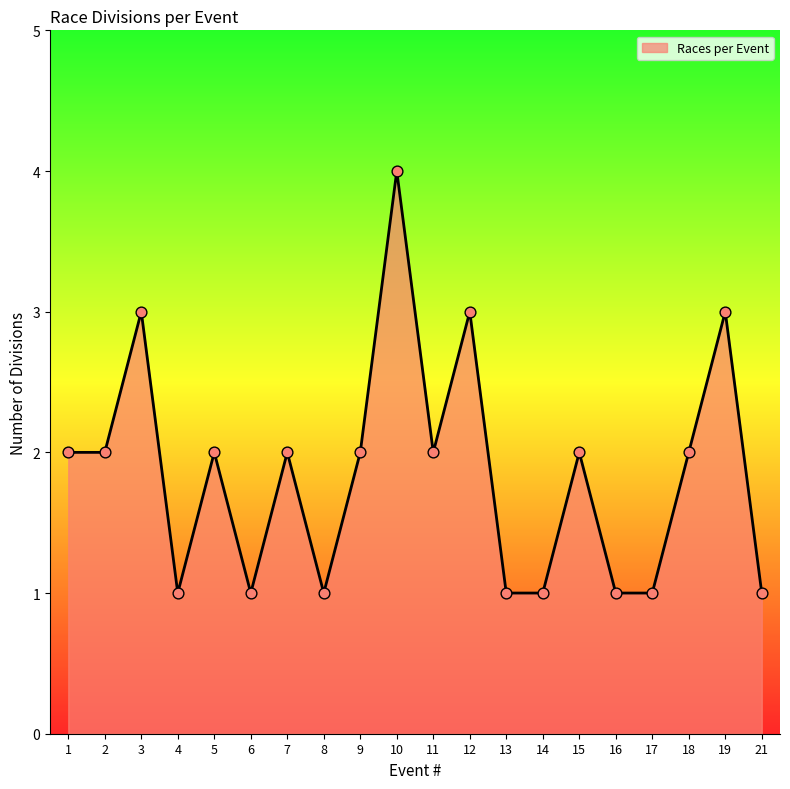

Between 14 and 12, which is larger?

12